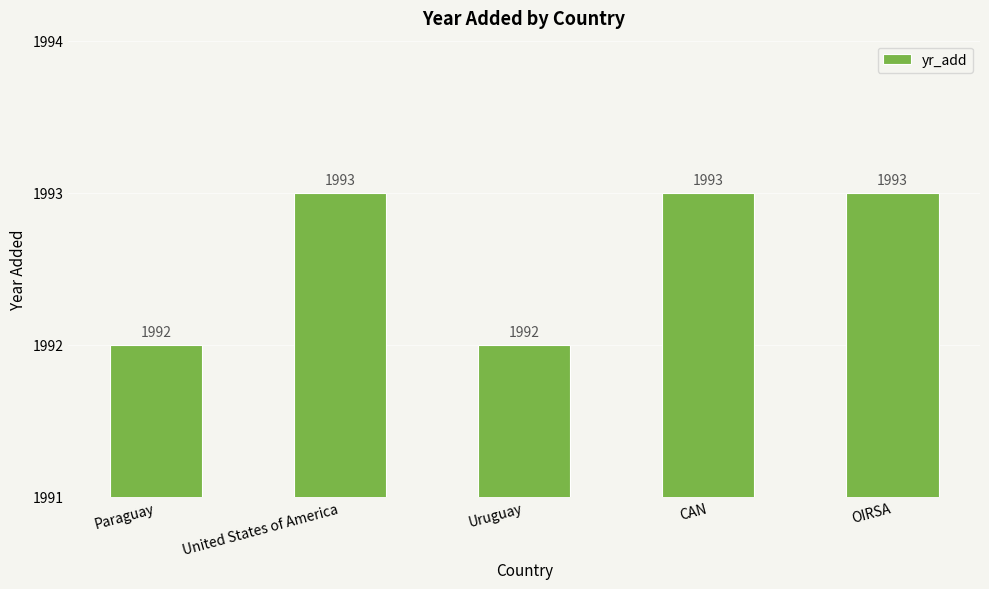

What is the minimum value shown in the chart?

1992